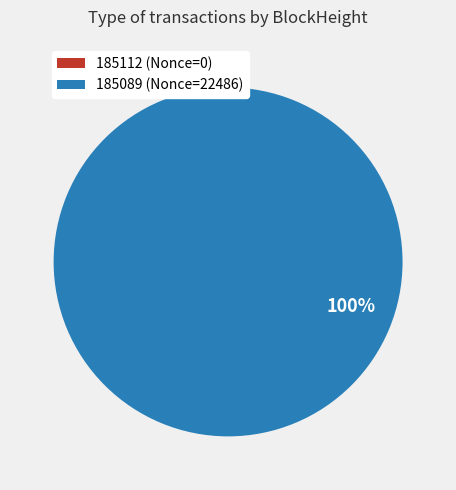

Which slice is the smallest?

185112